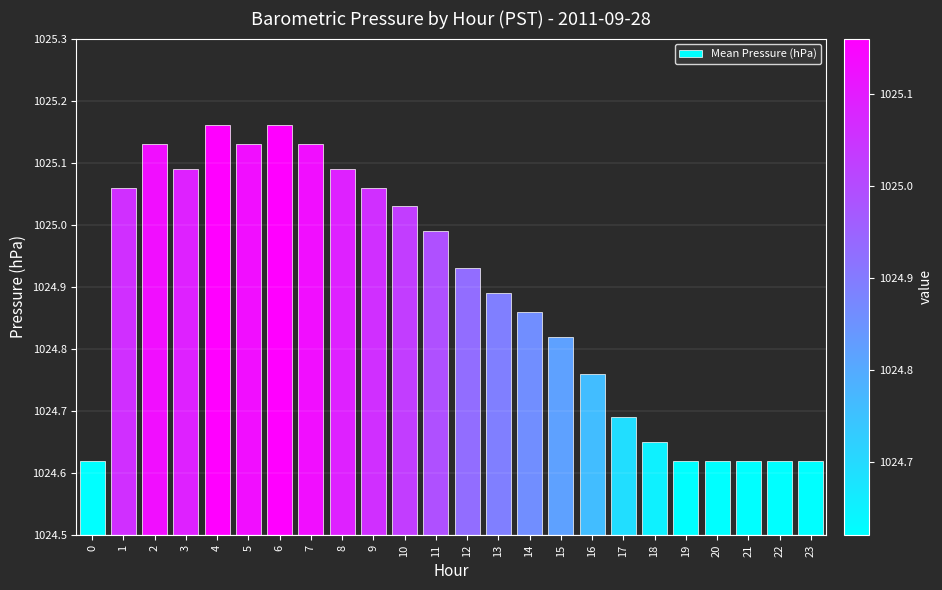

Which has a higher value, 6 or 7?

6